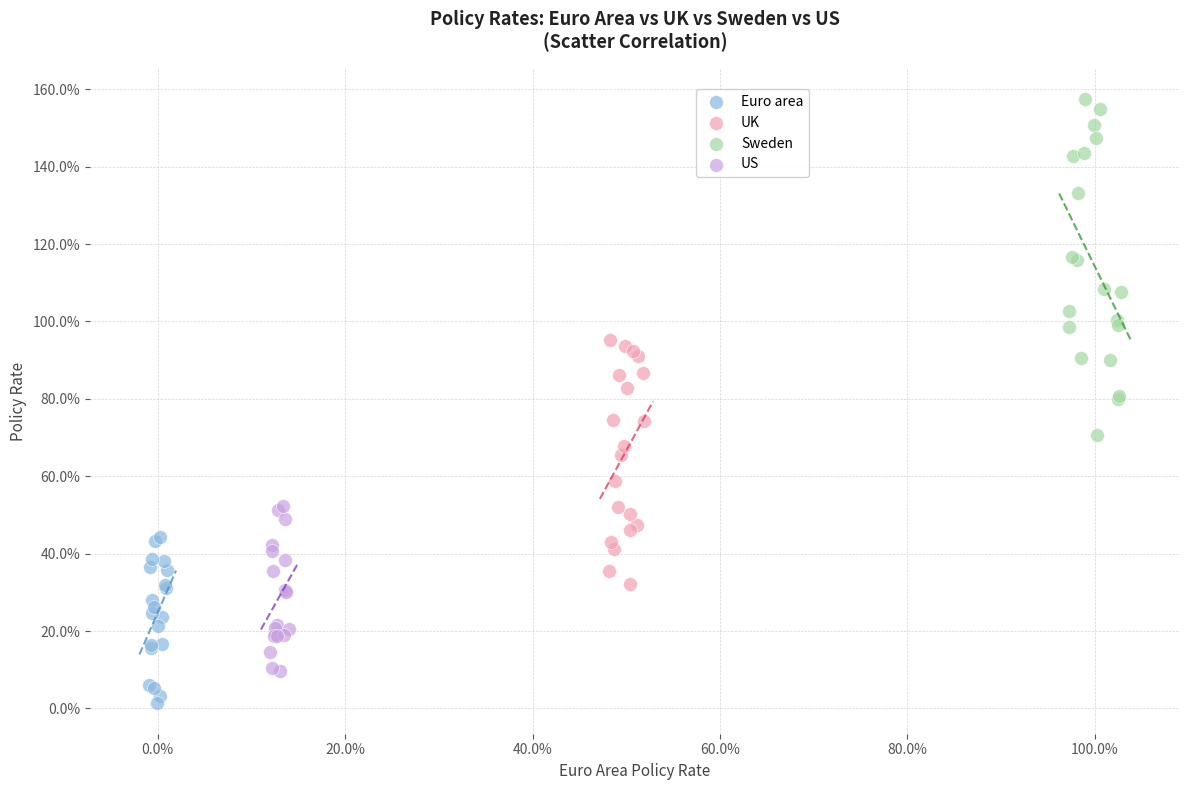

Which series contains the highest Y value?

Sweden